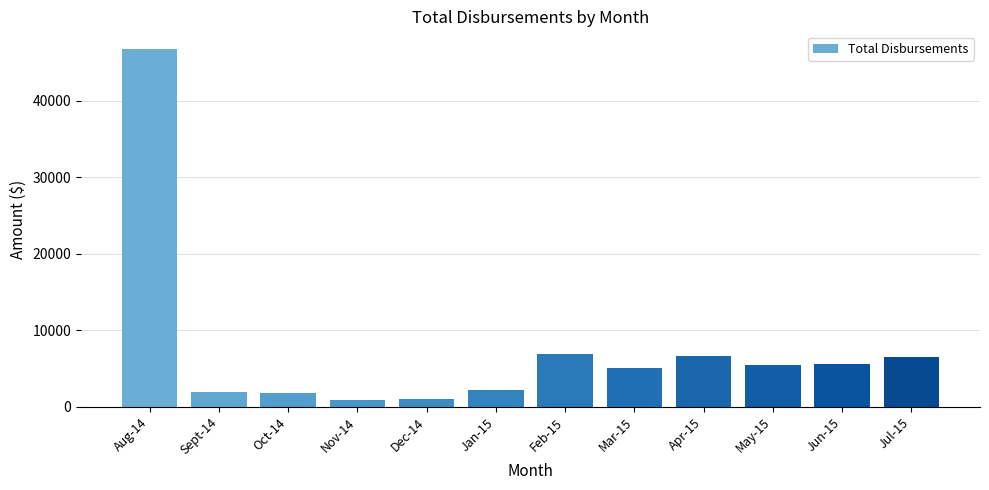

Is it true that the value at Mar-15 is 5083.7?

True